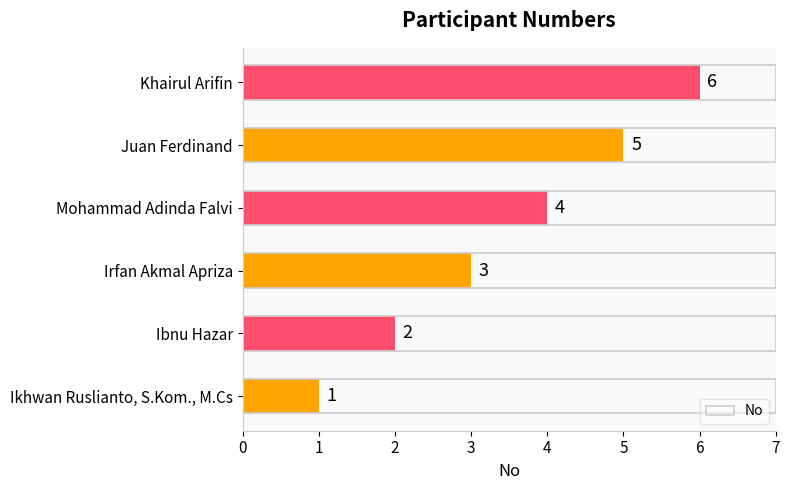

Approximately how many times larger is the value at Khairul Arifin compared to Irfan Akmal Apriza?

2.0